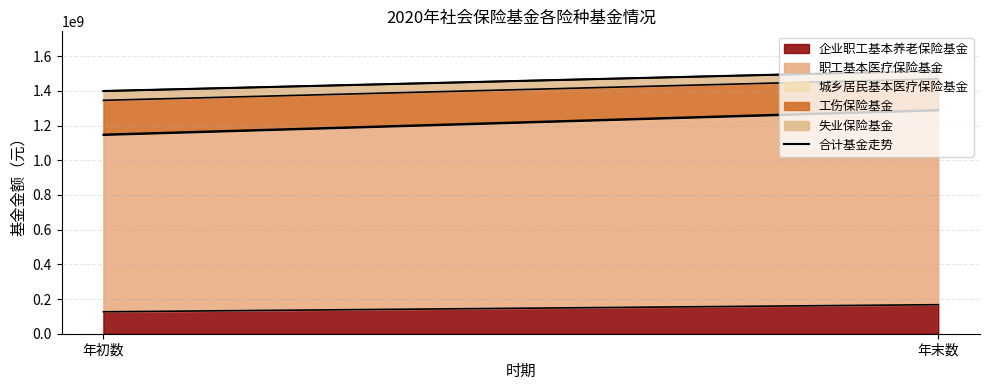

Which has a higher value, 年初数 or 年末数?

年末数